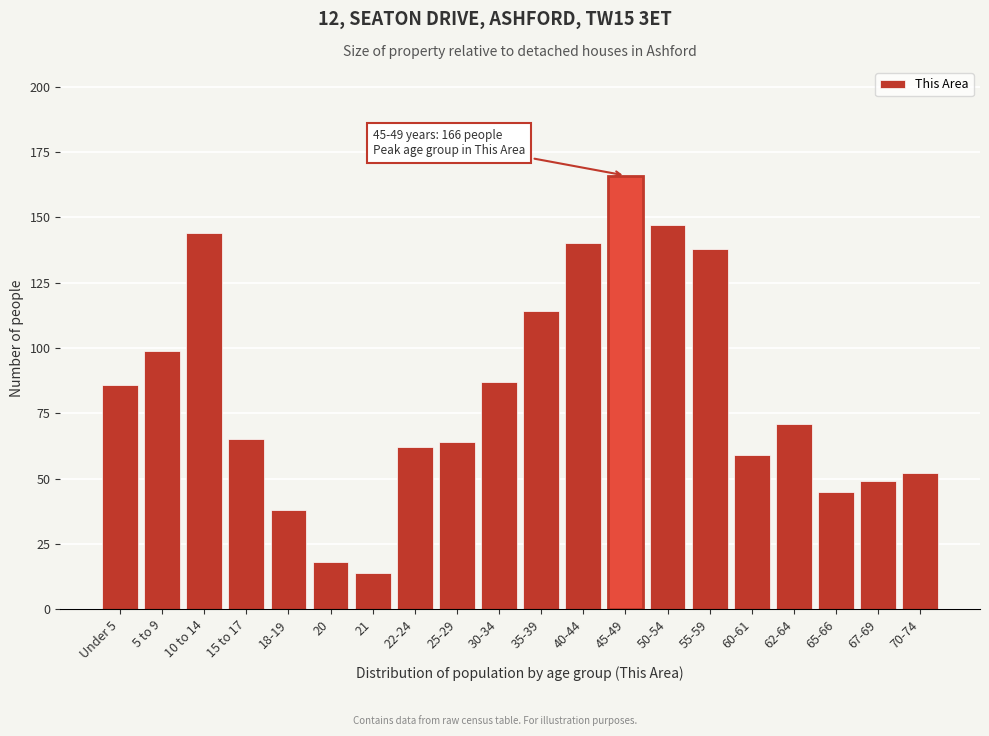

Reading left to right, what are all the values shown in this chart?

Under 5=86	5 to 9=99	10 to 14=144	15 to 17=65	18-19=38	20=18	21=14	22-24=62	25-29=64	30-34=87	35-39=114	40-44=140	45-49=166	50-54=147	55-59=138	60-61=59	62-64=71	65-66=45	67-69=49	70-74=52